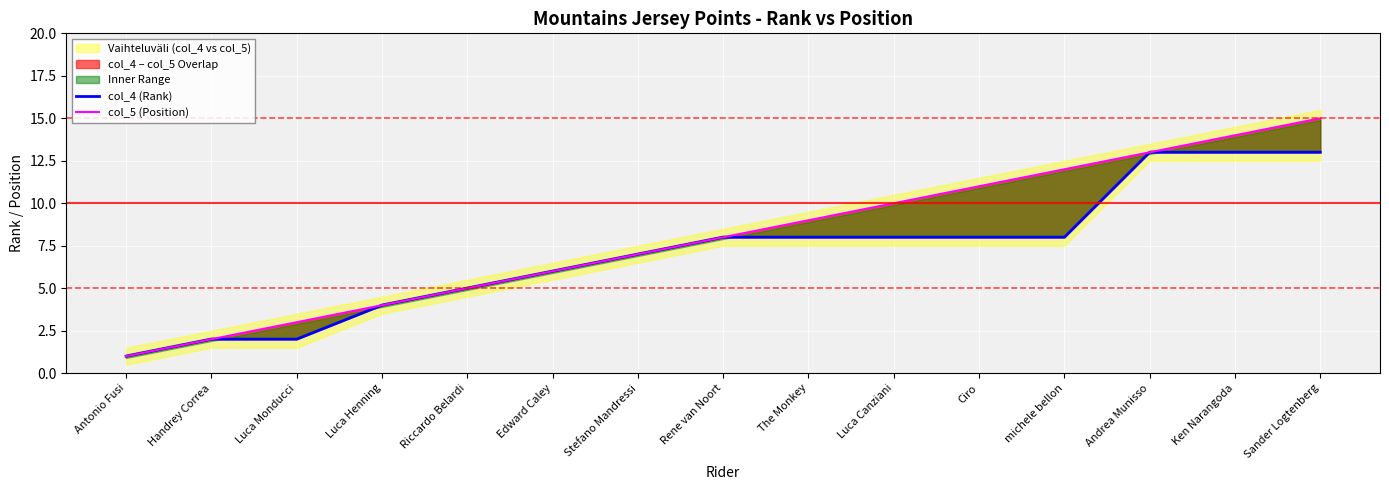

Reading right to left, extract all data points from this chart.

col_4 (Rank): Sander Logtenberg=13	Ken Narangoda=13	Andrea Munisso=13	michele bellon=8	Ciro=8	Luca Canziani=8	The Monkey=8	Rene van Noort=8	Stefano Mandressi=7	Edward Caley=6	Riccardo Belardi=5	Luca Henning=4	Luca Monducci=2	Handrey Correa=2	Antonio Fusi=1
col_5 (Position): Sander Logtenberg=15	Ken Narangoda=14	Andrea Munisso=13	michele bellon=12	Ciro=11	Luca Canziani=10	The Monkey=9	Rene van Noort=8	Stefano Mandressi=7	Edward Caley=6	Riccardo Belardi=5	Luca Henning=4	Luca Monducci=3	Handrey Correa=2	Antonio Fusi=1